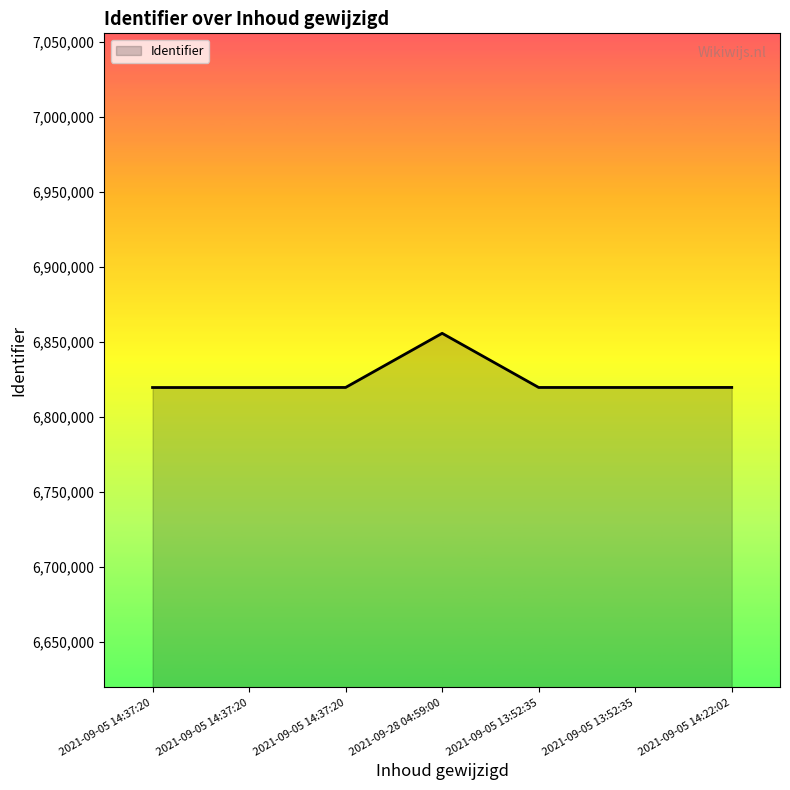

At which category does the data reach its first local peak?

2021-09-28 04:59:00